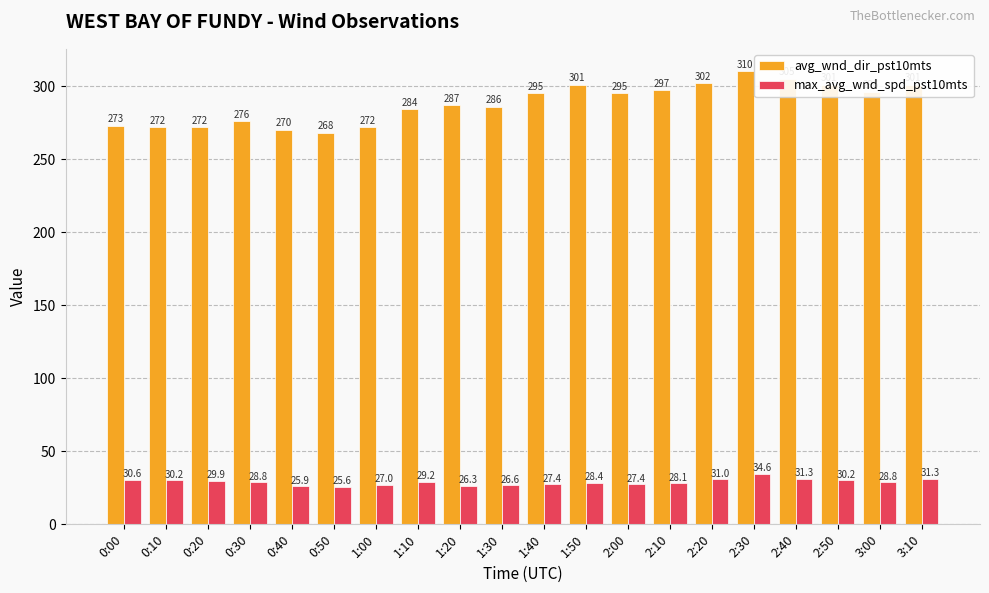

What is the difference between the avg_wnd_dir_pst10mts values at 0:00 and 3:10?

28.0